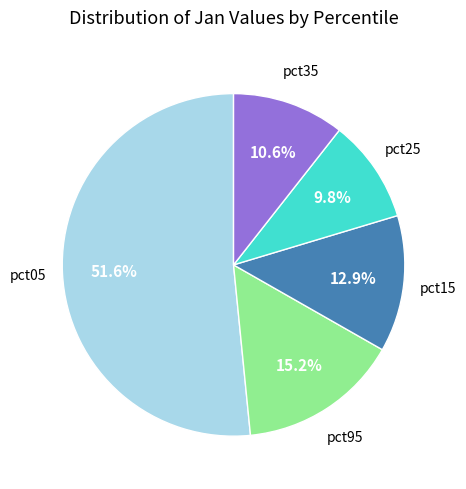

Is there a majority slice in this chart?

Yes